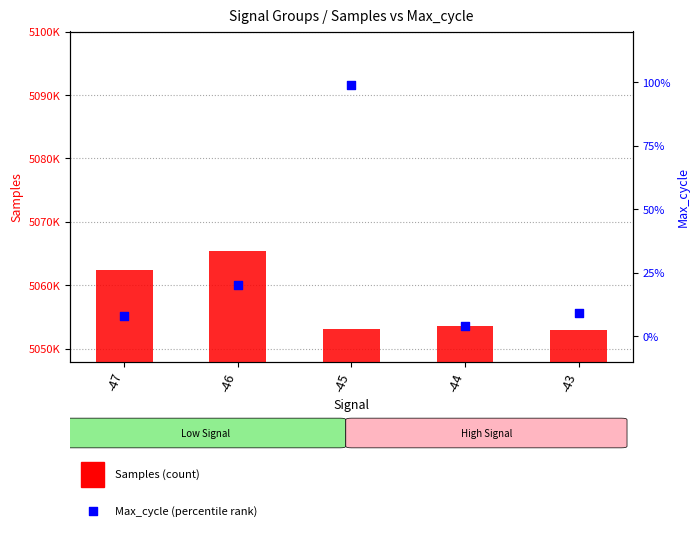

At which category is the sum across all series the highest?

-46